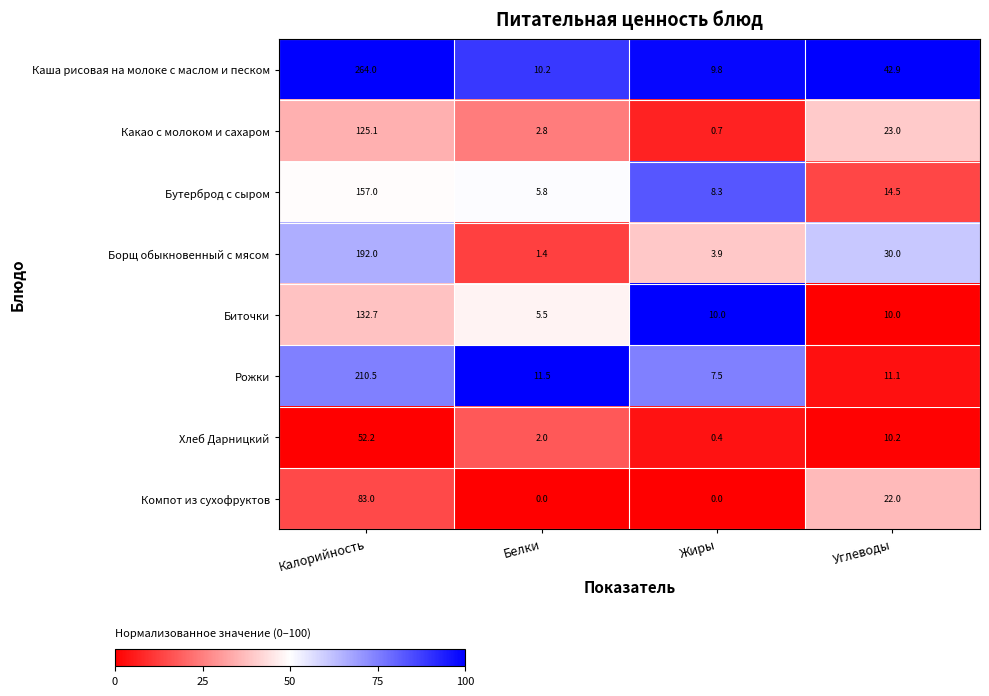

At which label is Каша рисовая на молоке с маслом и песком closest to 136?

Углеводы